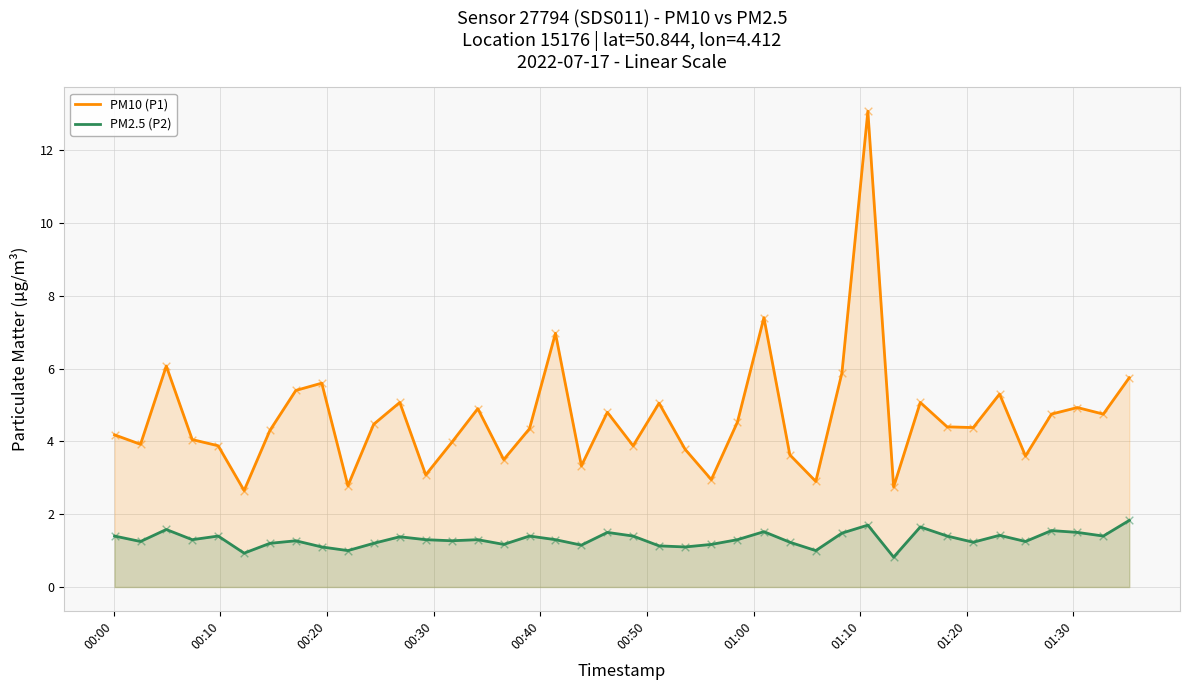

Which series has the widest spread of Y values?

PM10 (P1)